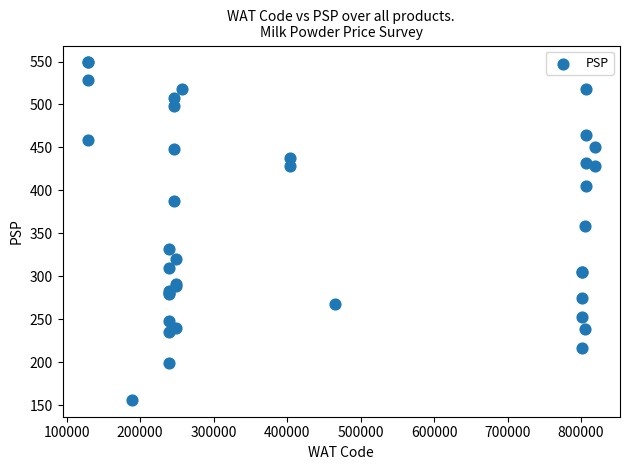

What Y value in the scatter plot is closest to 352?

359